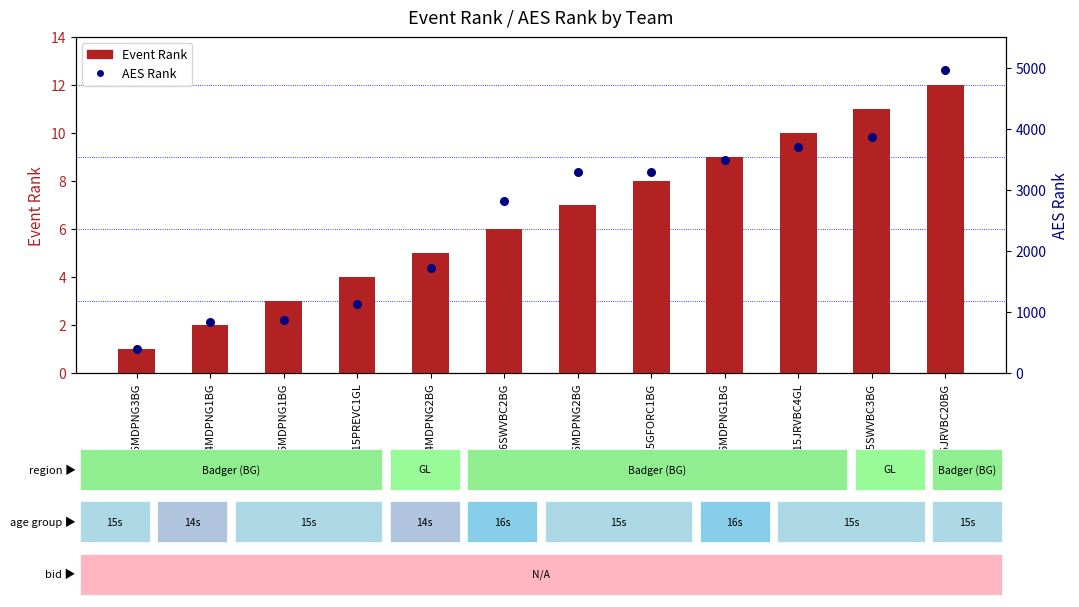

At how many categories does at least one series exceed 3059?

6